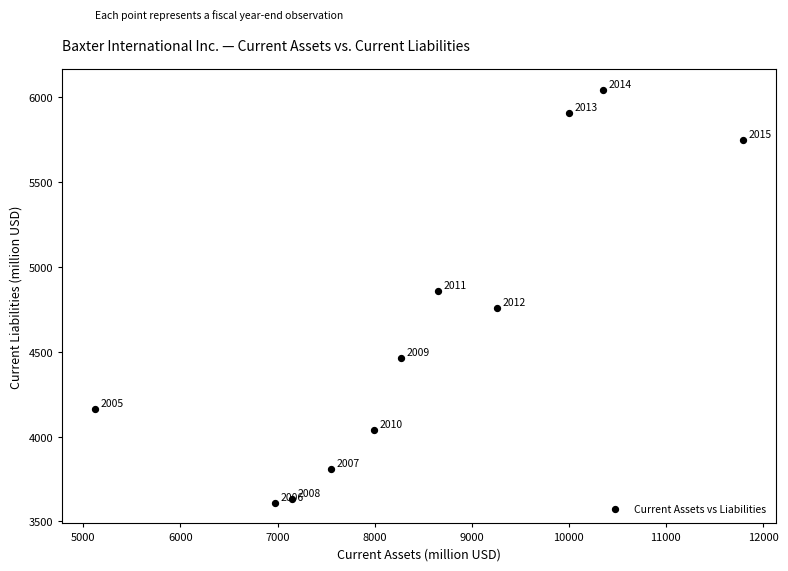

What is the average Y value?

4640